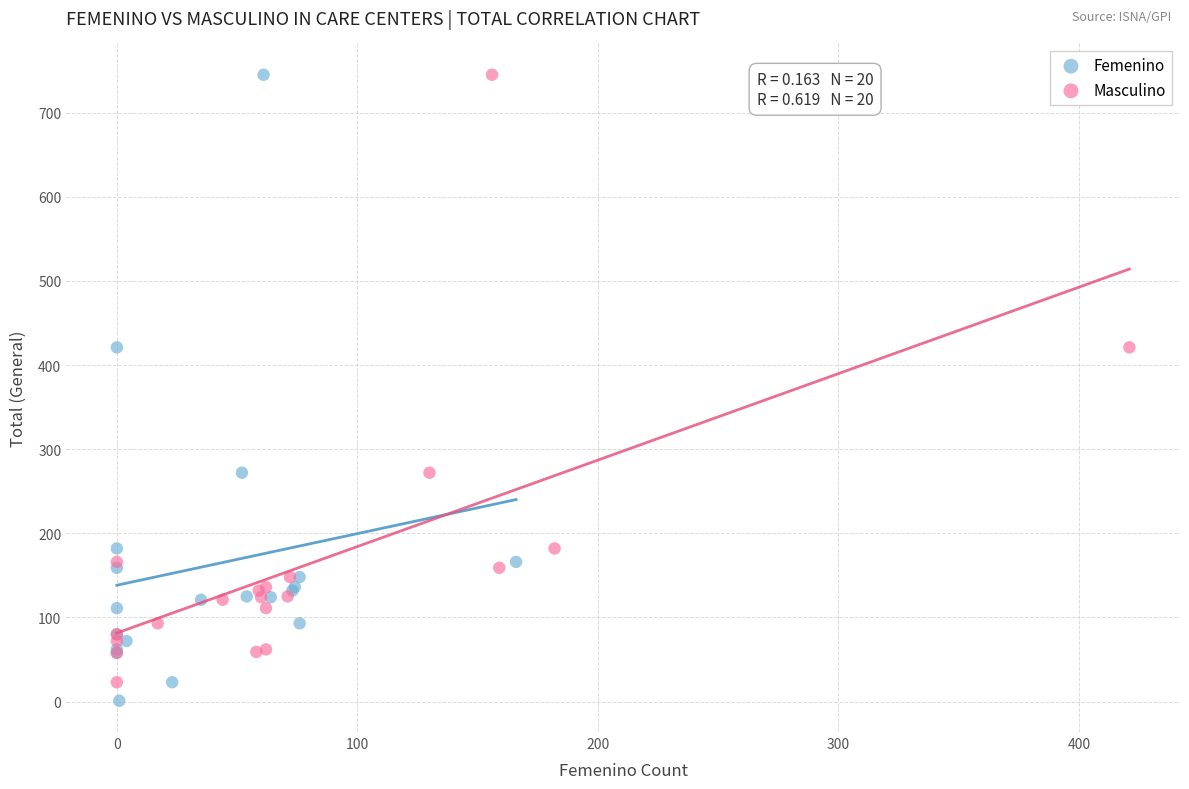

Which series has the widest spread of Y values?

Femenino